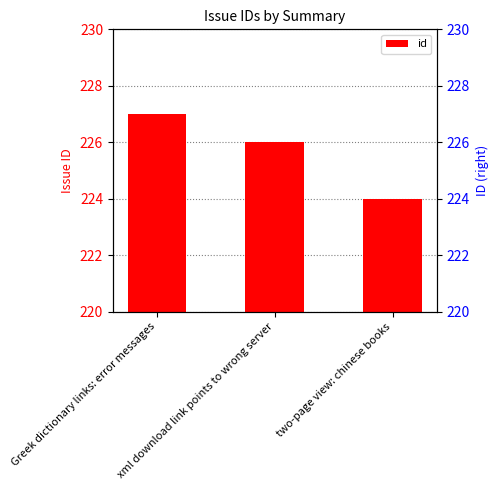

At which label is the value closest to 225?

xml download link points to wrong server